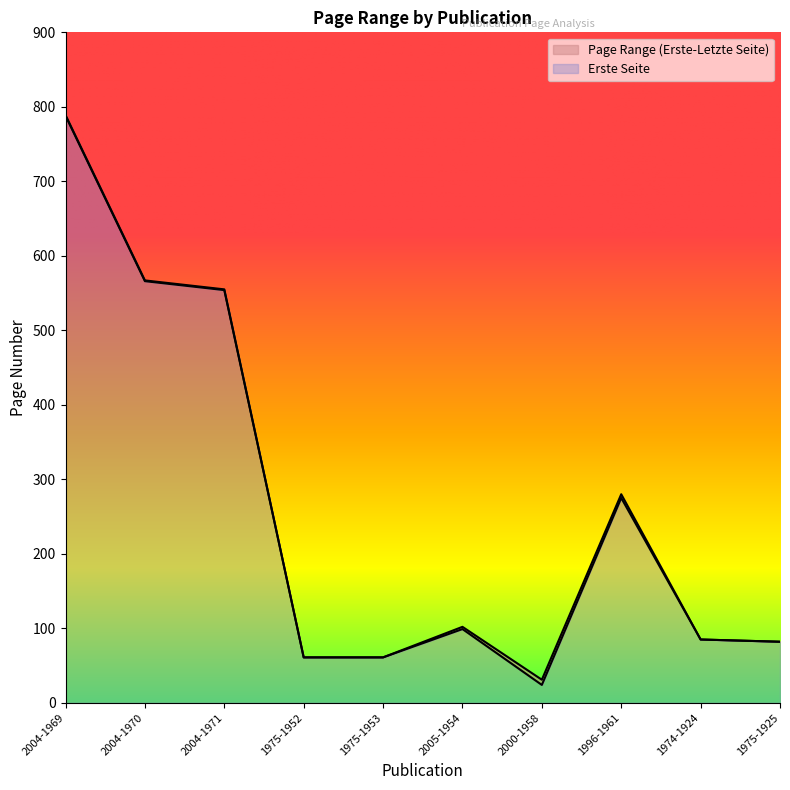

What is the label of the 7th point from the left?

2000-1958